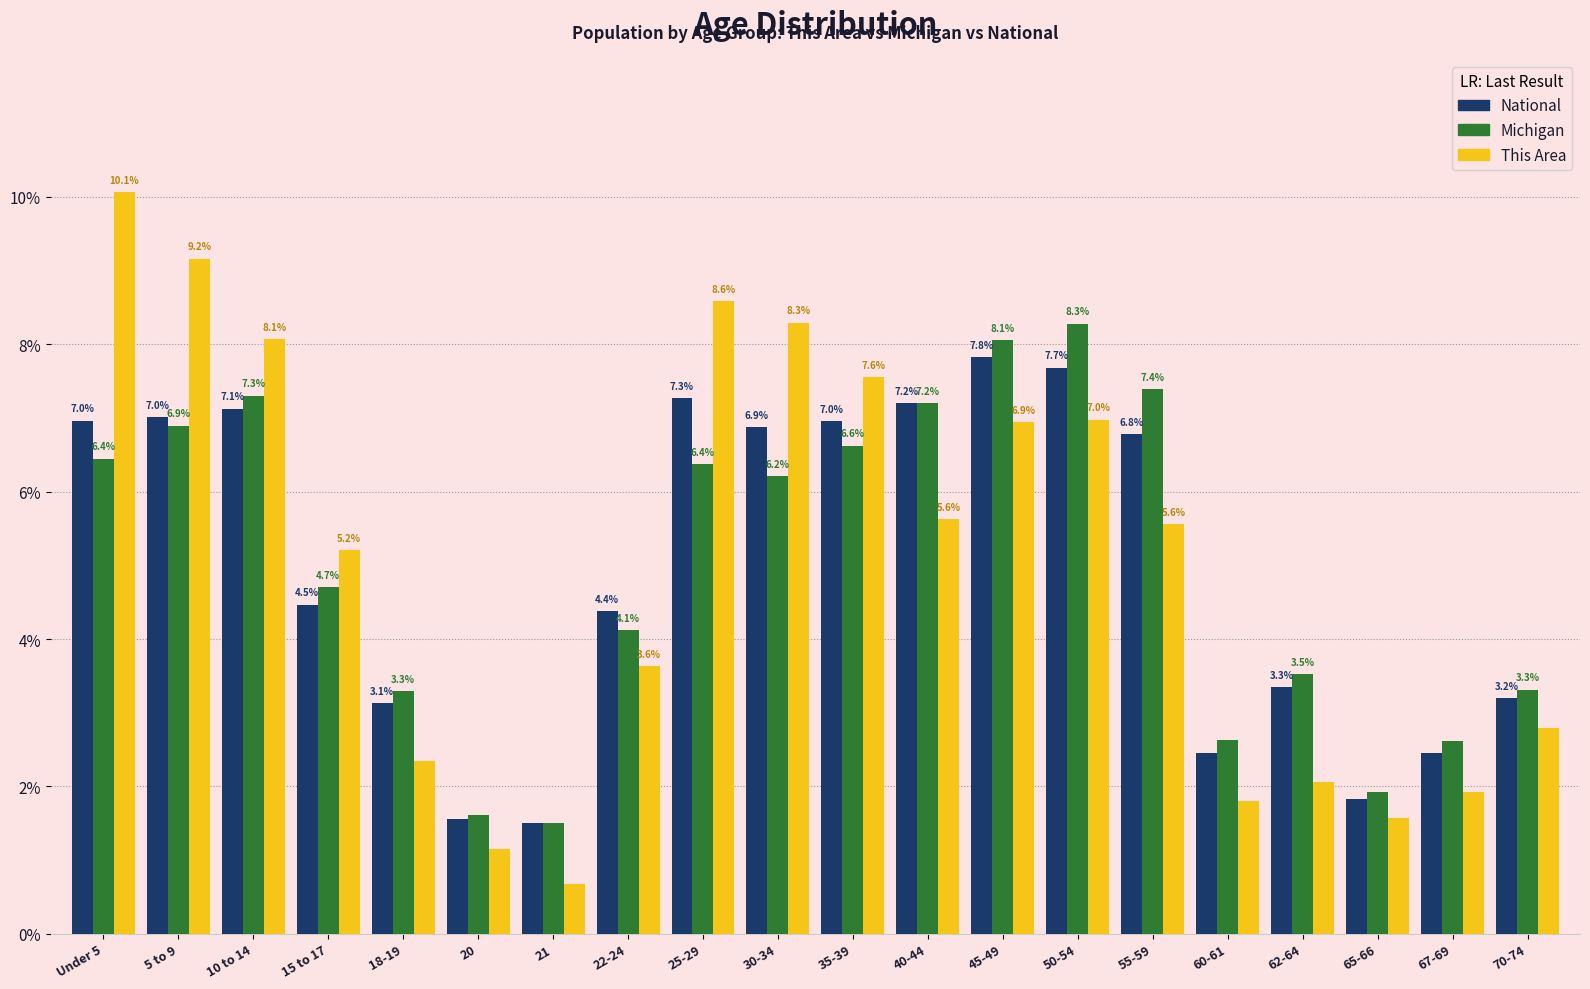

True or false: National has a value of 7.7 at 50-54.

True